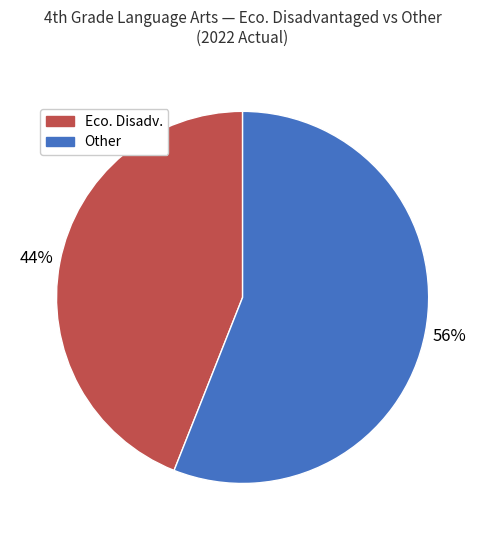

Is the sum of Other and Eco. Disadv. greater than half?

Yes